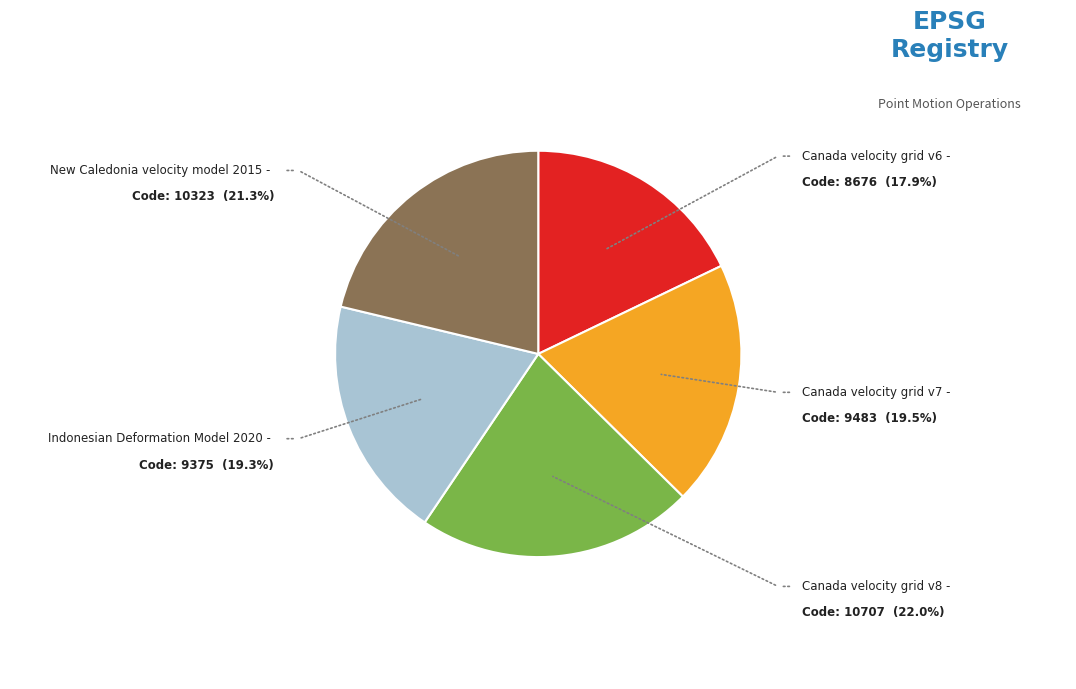

To the nearest percent, what is the average slice percentage?

20%